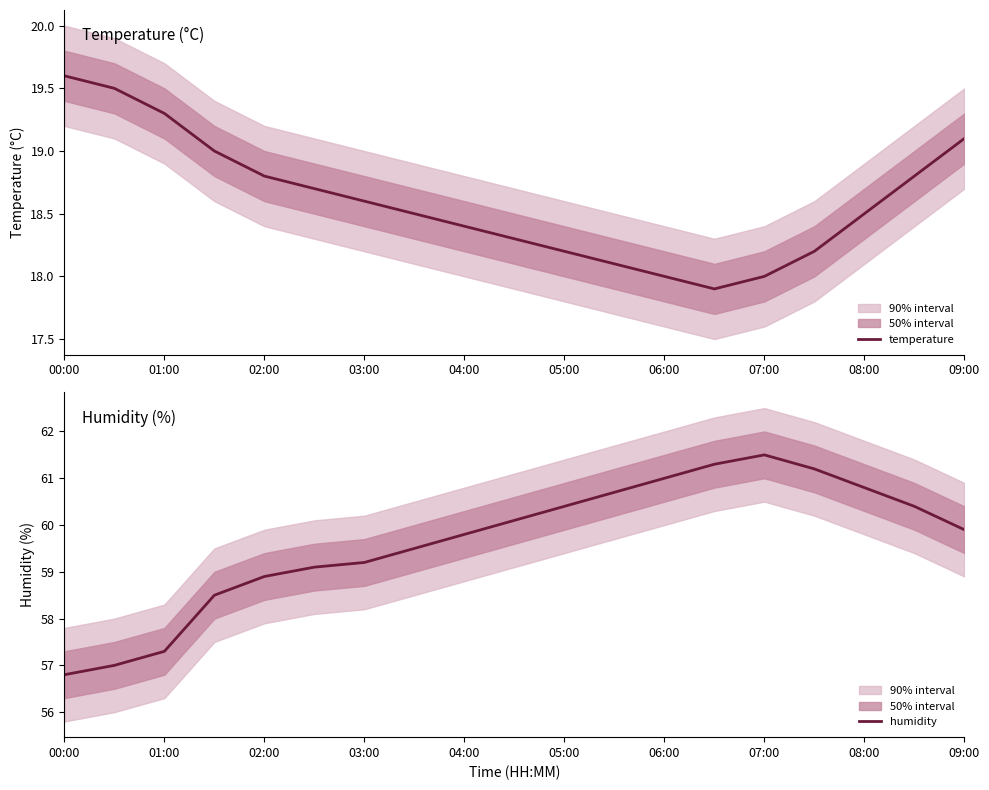

In temperature, how many points are lower than both neighbors (excluding endpoints)?

1